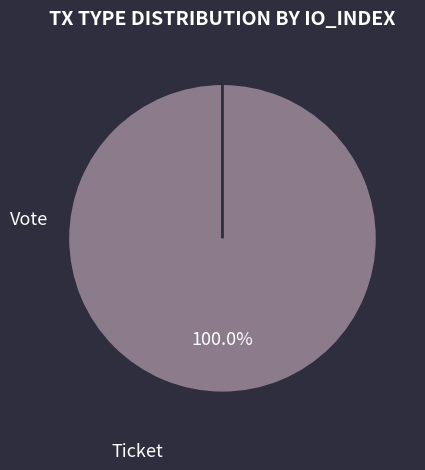

Between Vote and Ticket, which is larger?

Vote